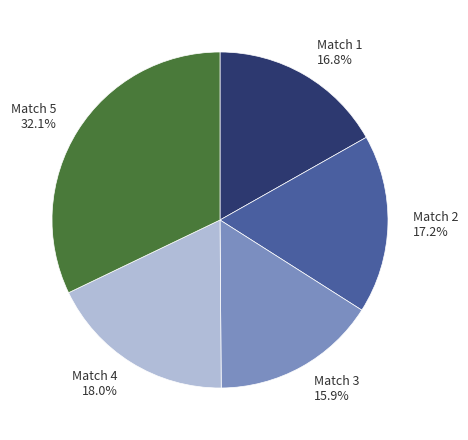

Count the number of slices in the pie.

5